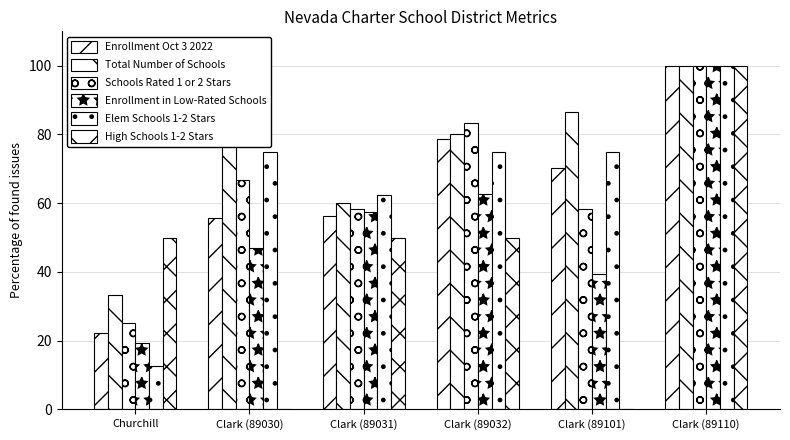

Are the bars grouped side by side (vs. stacked)?

Yes